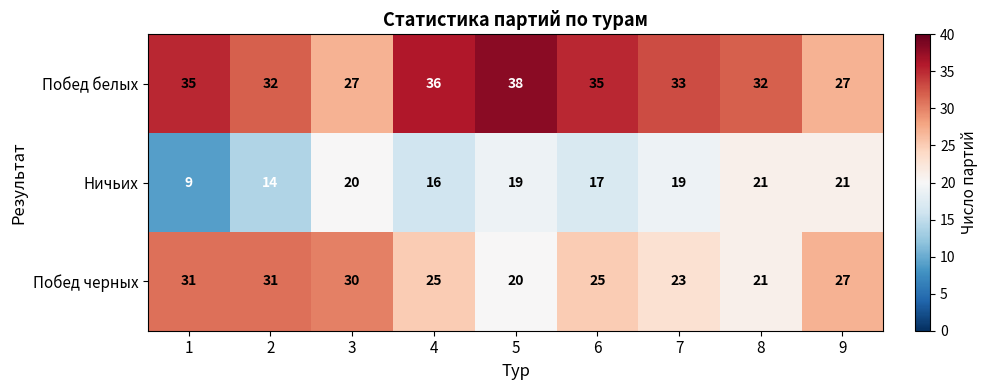

Reading left to right, list all the values displayed in this chart.

Побед белых: 35	32	27	36	38	35	33	32	27
Ничьих: 9	14	20	16	19	17	19	21	21
Побед черных: 31	31	30	25	20	25	23	21	27